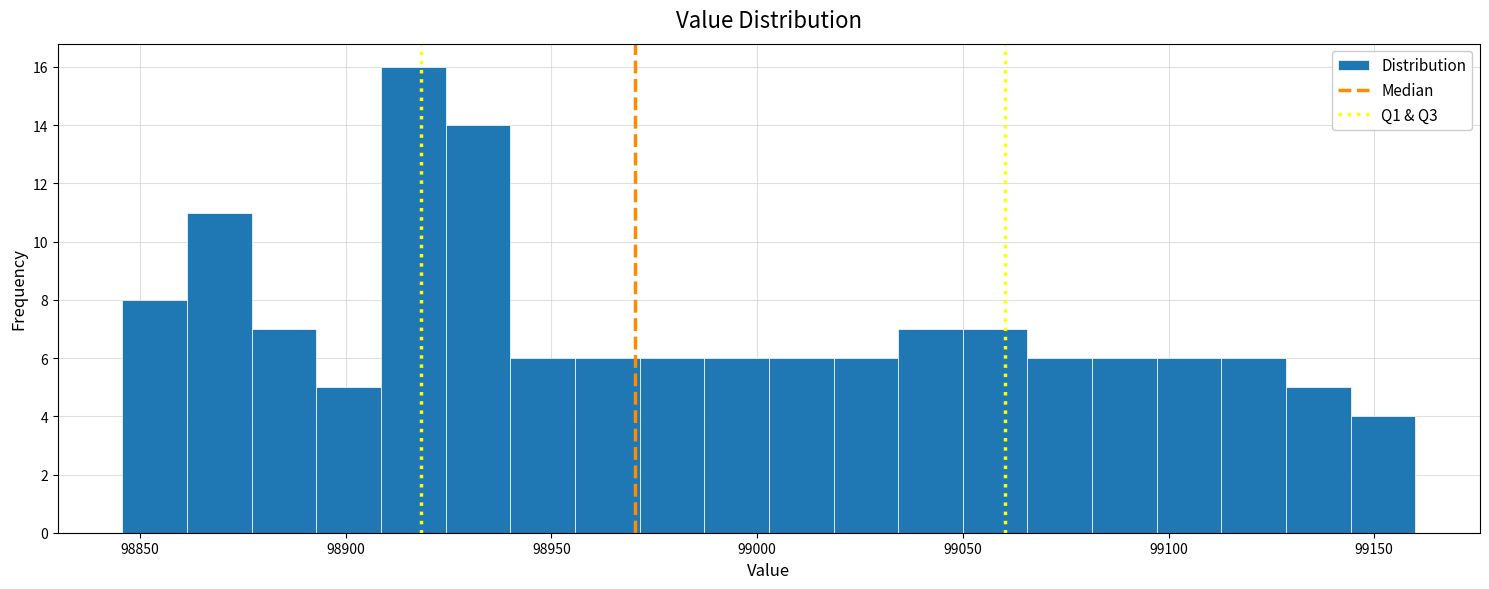

Around what value on the x-axis is the tallest bar? Give the approximate position of its centre, as read against the axis.

98915